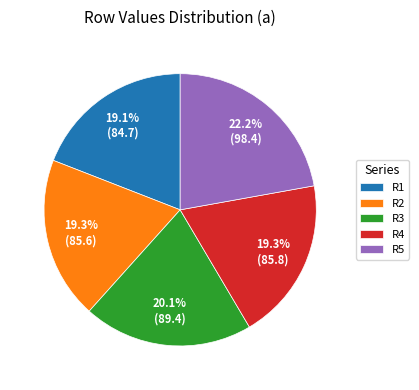

Is it true that R5 is 29% of the pie?

False